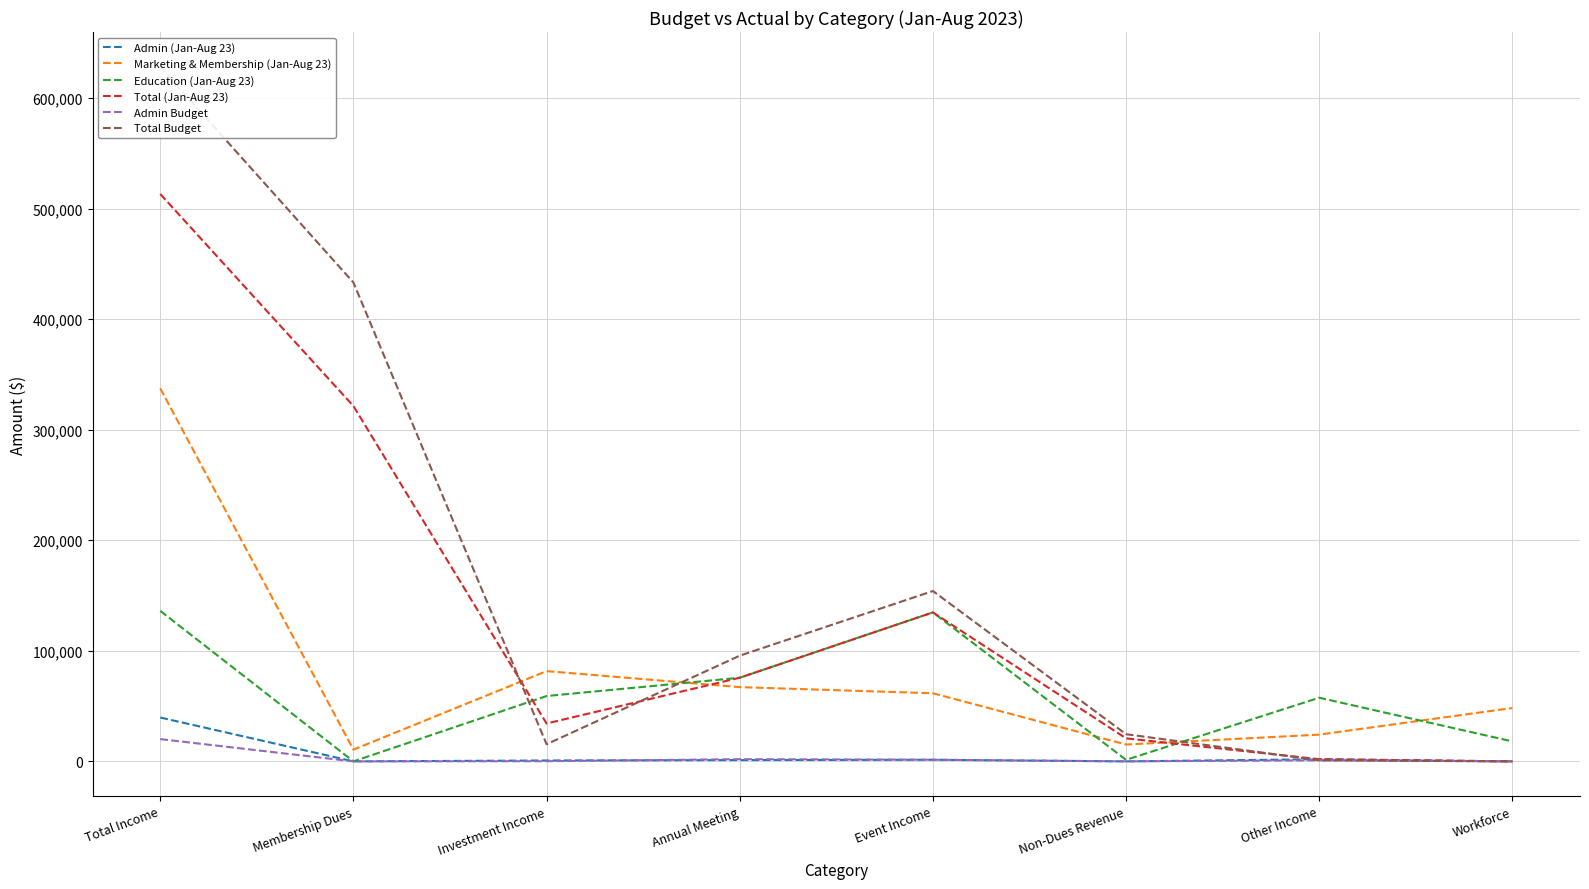

True or false: Admin Budget and Total Budget cross at least once.

False